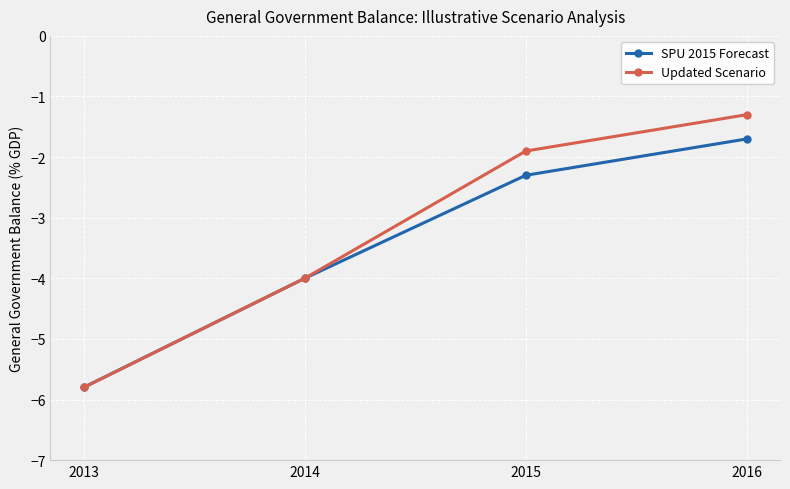

List the labels in order of SPU 2015 Forecast value, smallest first.

2013, 2014, 2015, 2016